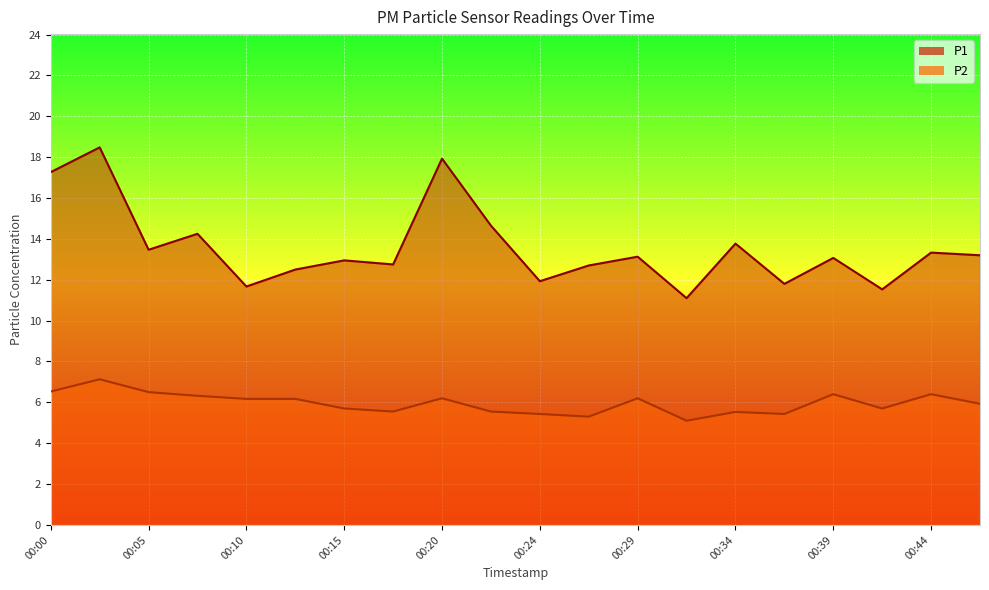

What is the lowest value of the P2 series?

5.1